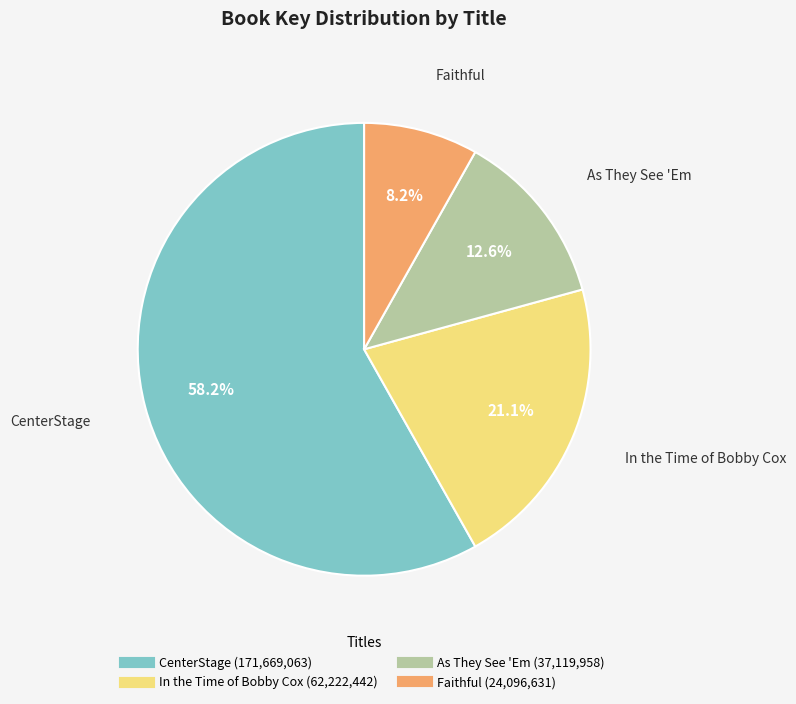

To the nearest percent, what percentage of the pie is In the Time of Bobby Cox?

21%